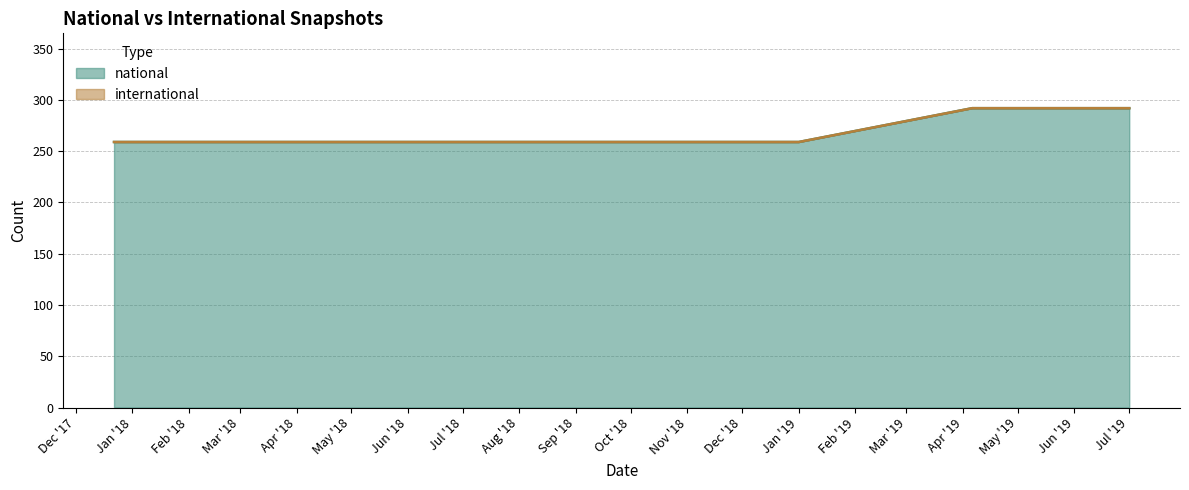

Does the chart have visible grid lines?

Yes